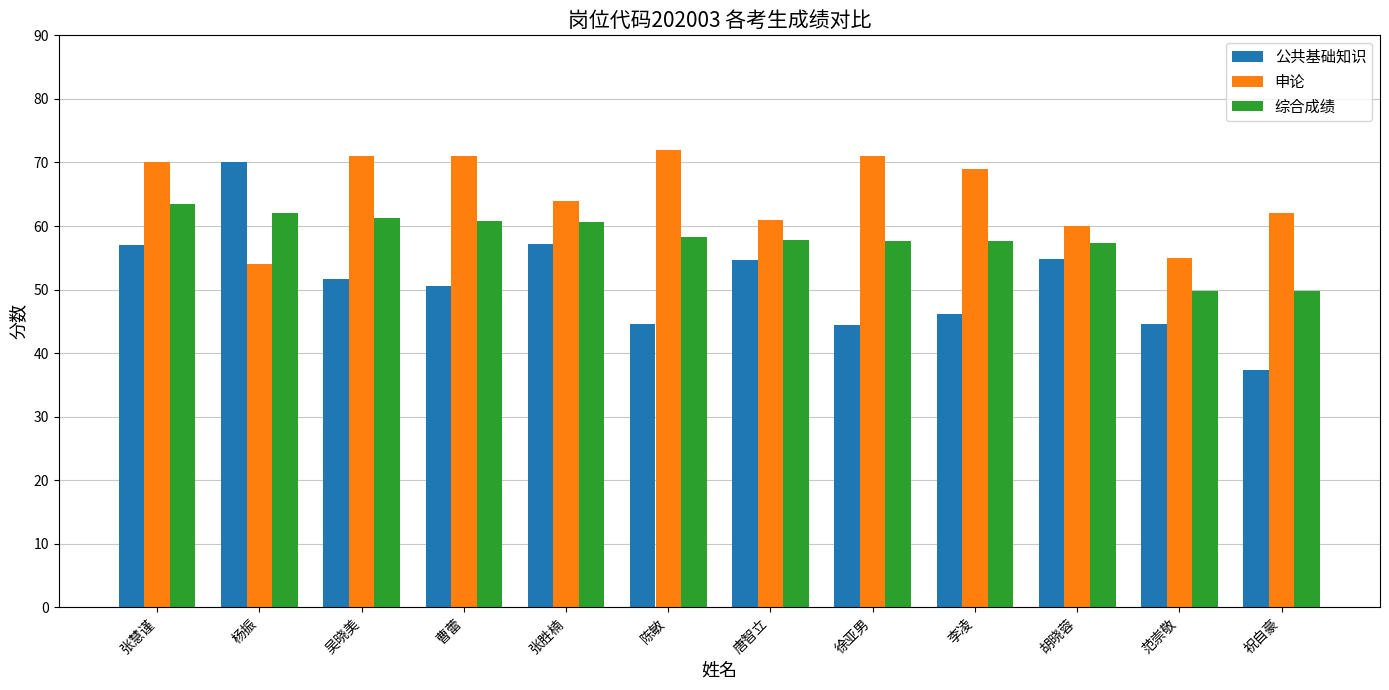

What is the value of the 公共基础知识 bar at the 6th from the left?

44.6